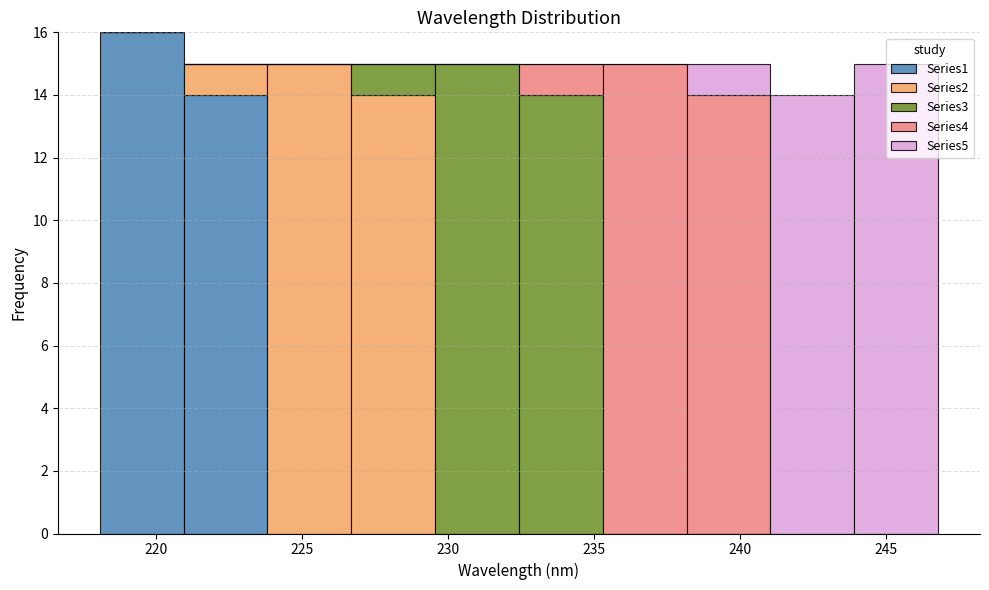

What is the total height of the stacked bar covering 244.0 to 247.0 on the x-axis? Neither the bar edges nor the heights are printed on the chart, so give them approximately, as read against the axes.

15